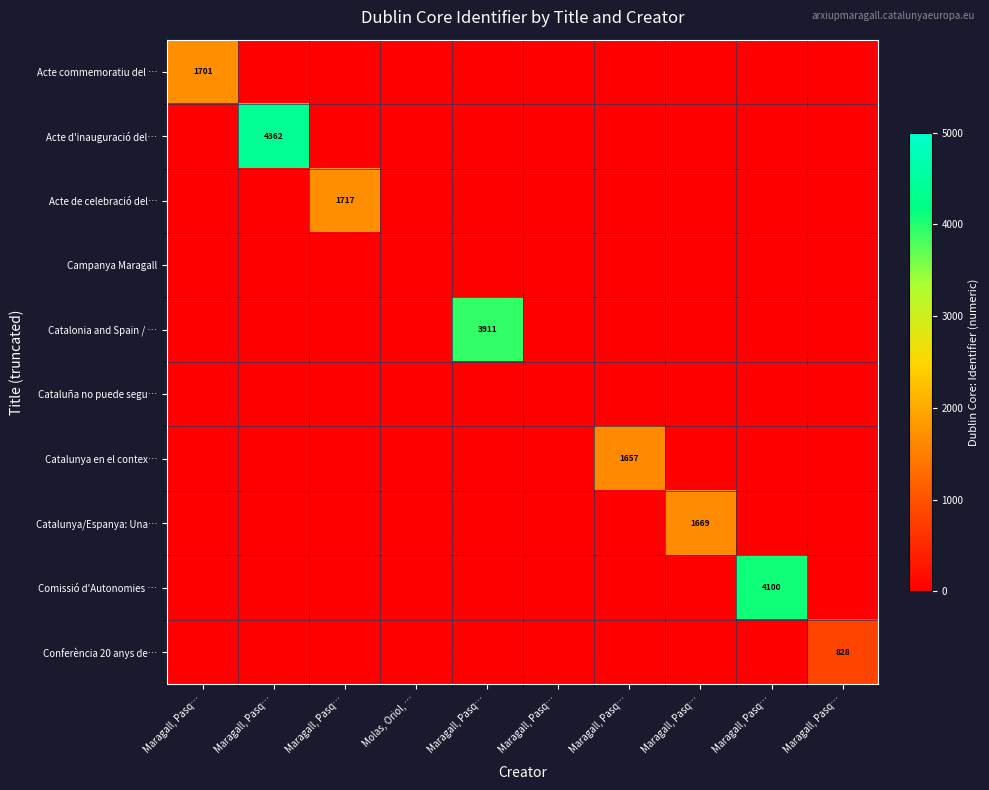

What is the difference between the maximum and minimum values in the Catalonia and Spain / … series?

3911